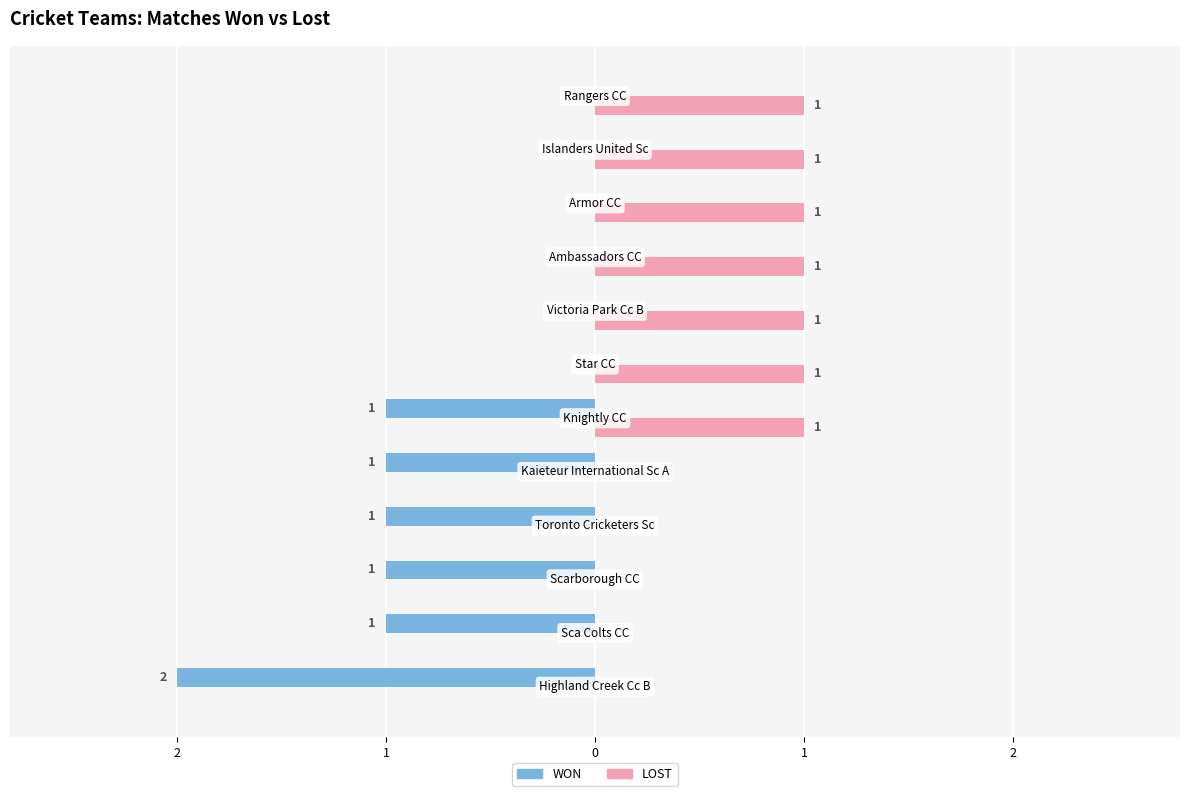

What is the difference between the second highest and second lowest values in the WON series?

1